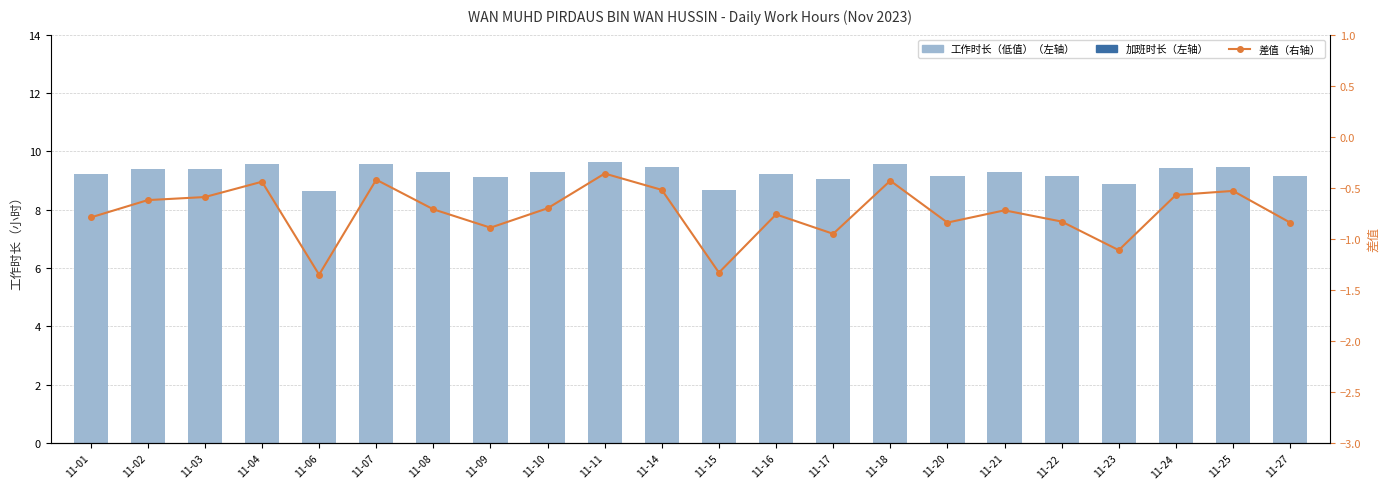

What is the sum of the 工作时长（低值）（左轴） values at 11-11 and 11-22?

18.8